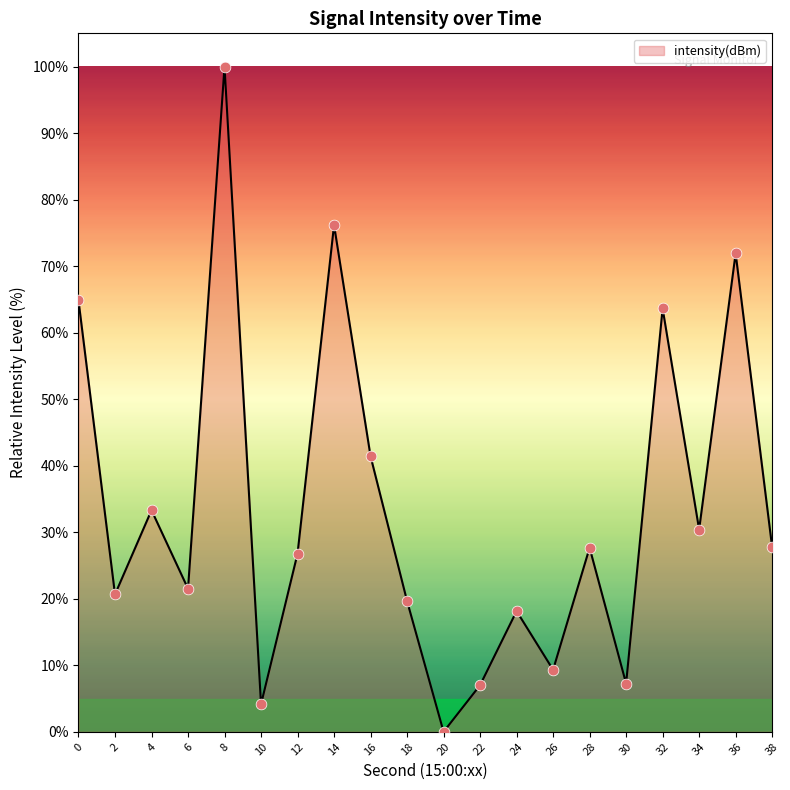

Approximately how many times larger is the value at 2 compared to 34?

0.7